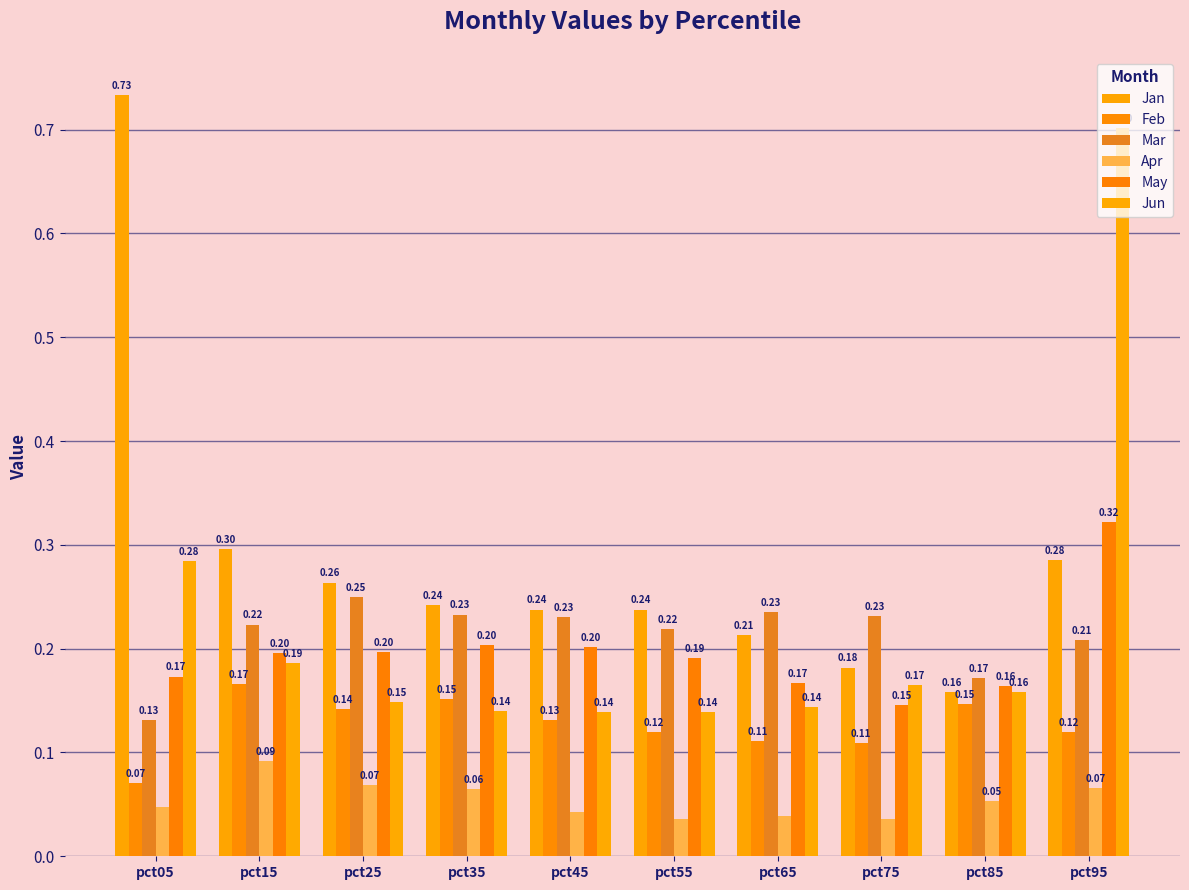

How many Jan values are between 0 and 1?

10